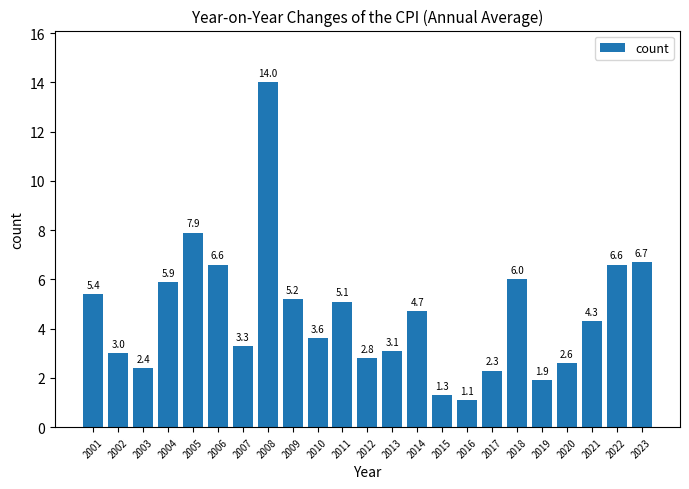

What is the sum of all values?

105.8